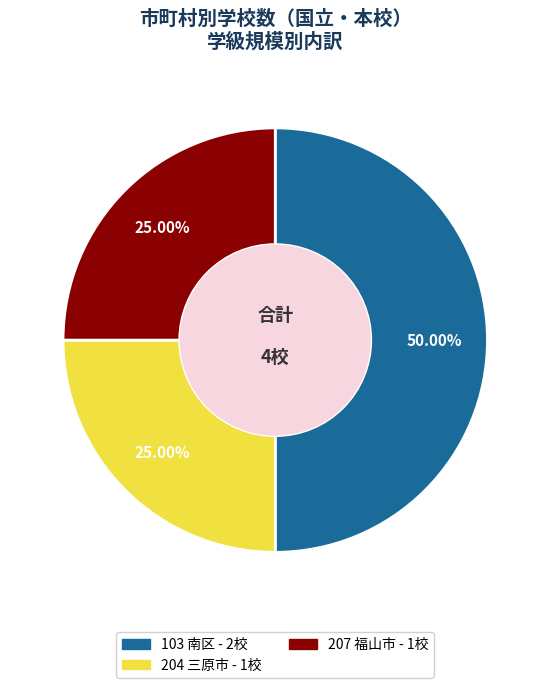

To the nearest percent, what is the difference between the 207 福山市 and 103 南区 slice percentages?

25%